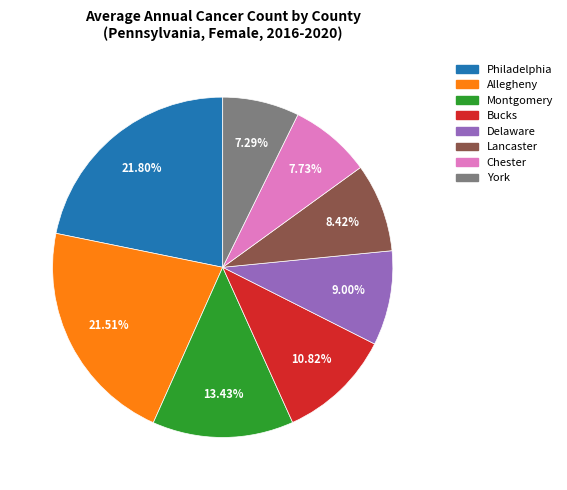

Does any single category account for the majority?

No